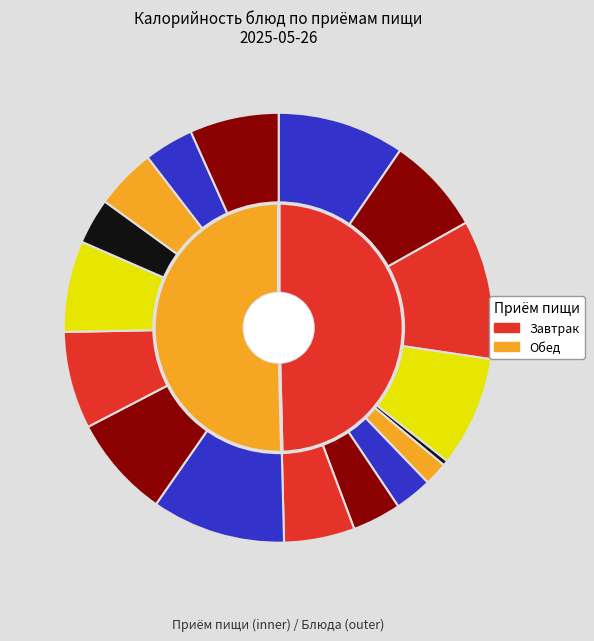

True or false: Сердце в соусе accounts for 14% of the total.

False